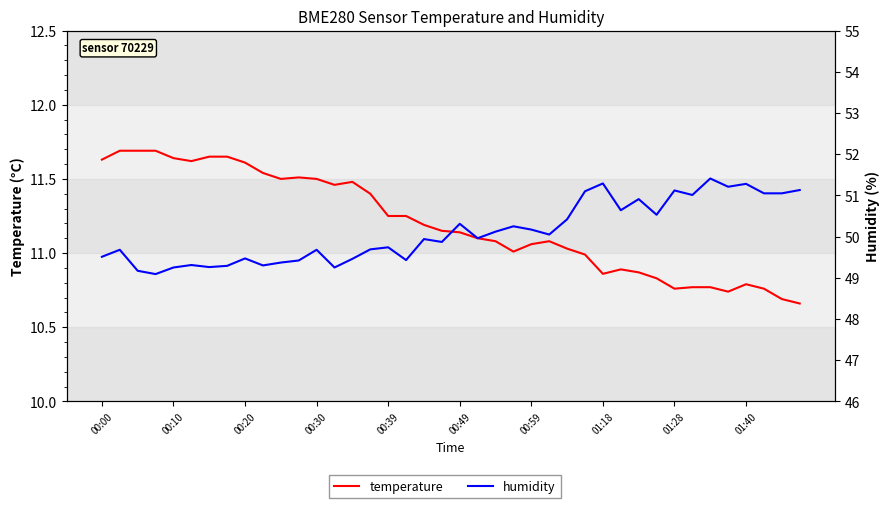

The temperature series shows 11.5 at 00:30. True or false?

True